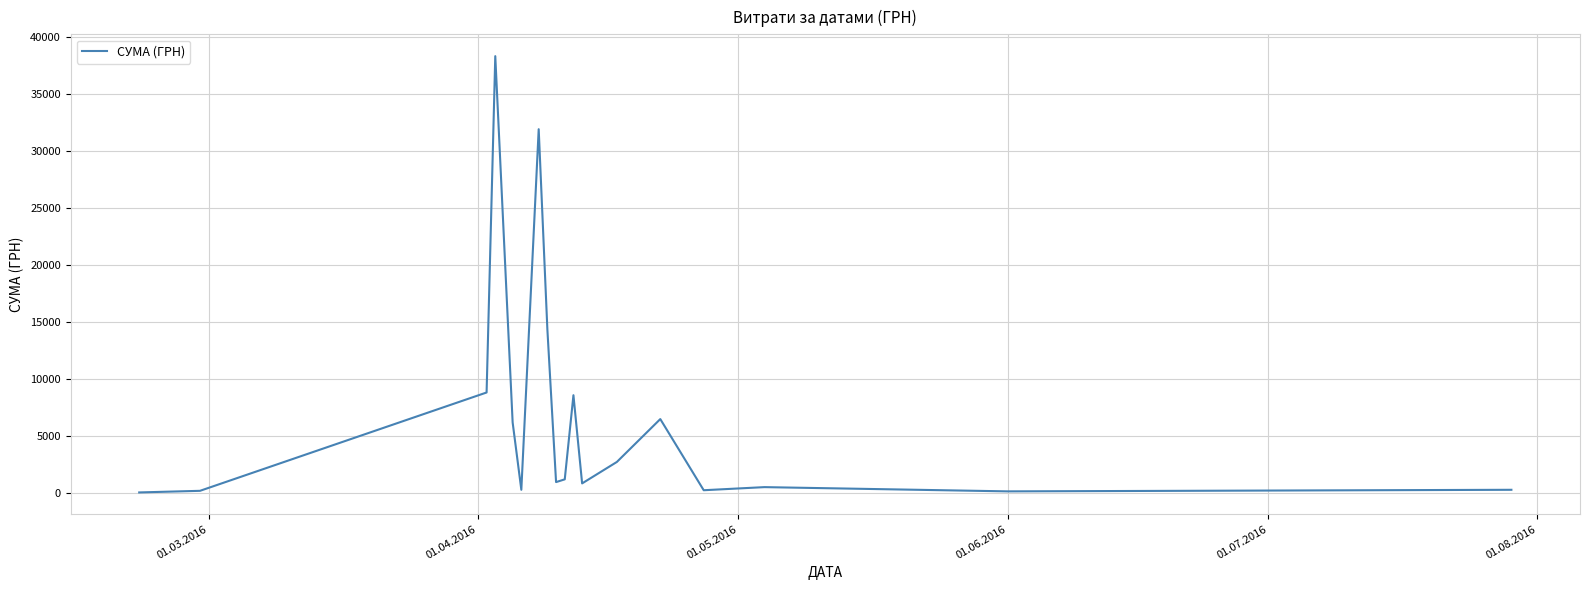

Does the chart have visible grid lines?

Yes